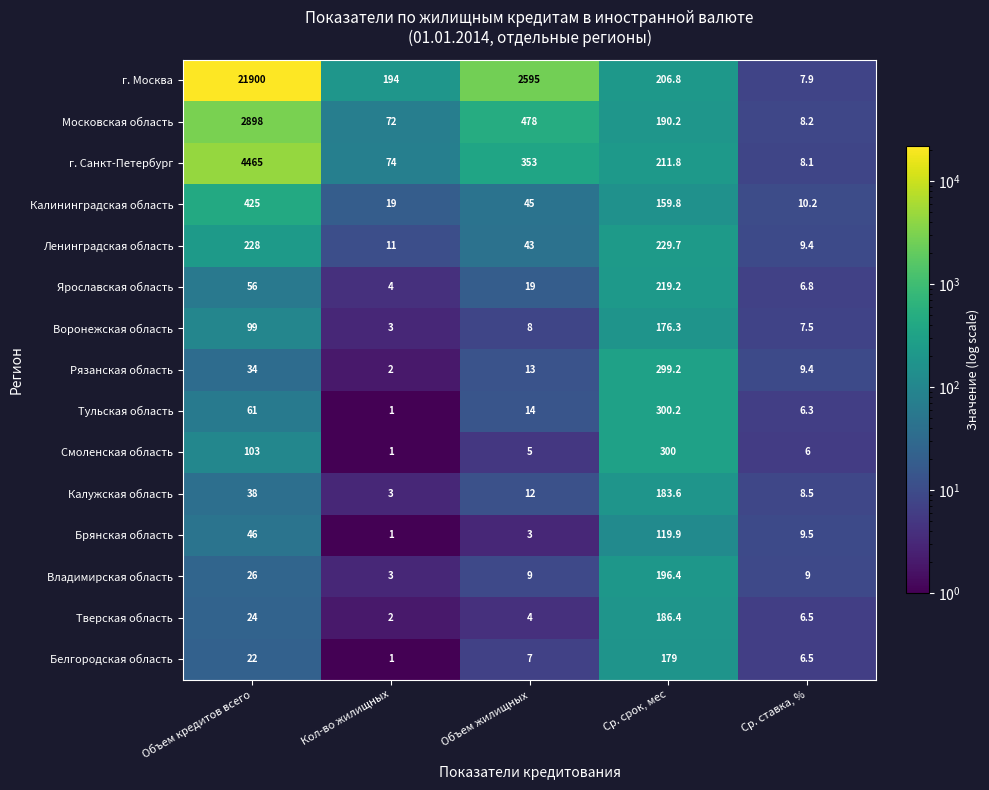

The Ярославская область series shows 82.3 at Объем кредитов всего. True or false?

False